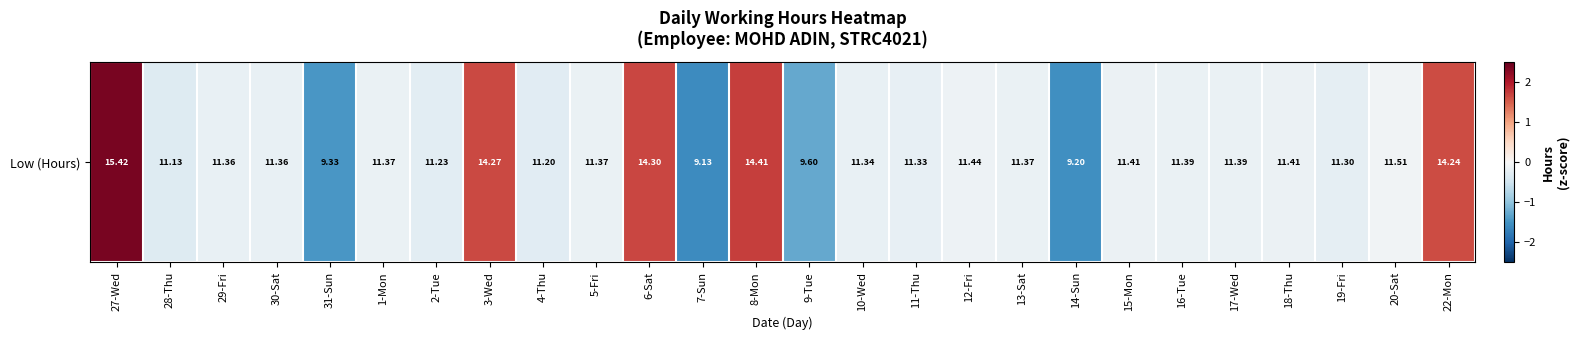

How many values are below 0?

21